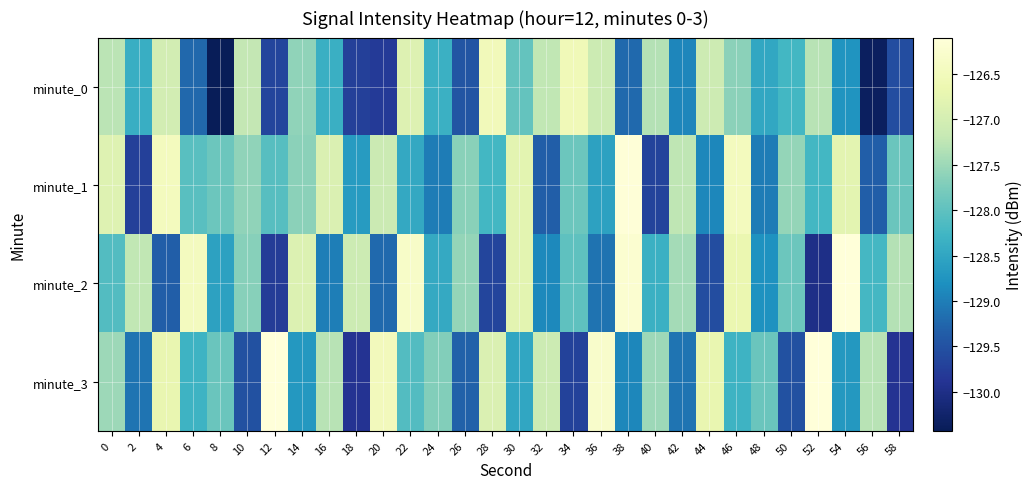

What is the greatest value displayed?

-126.1